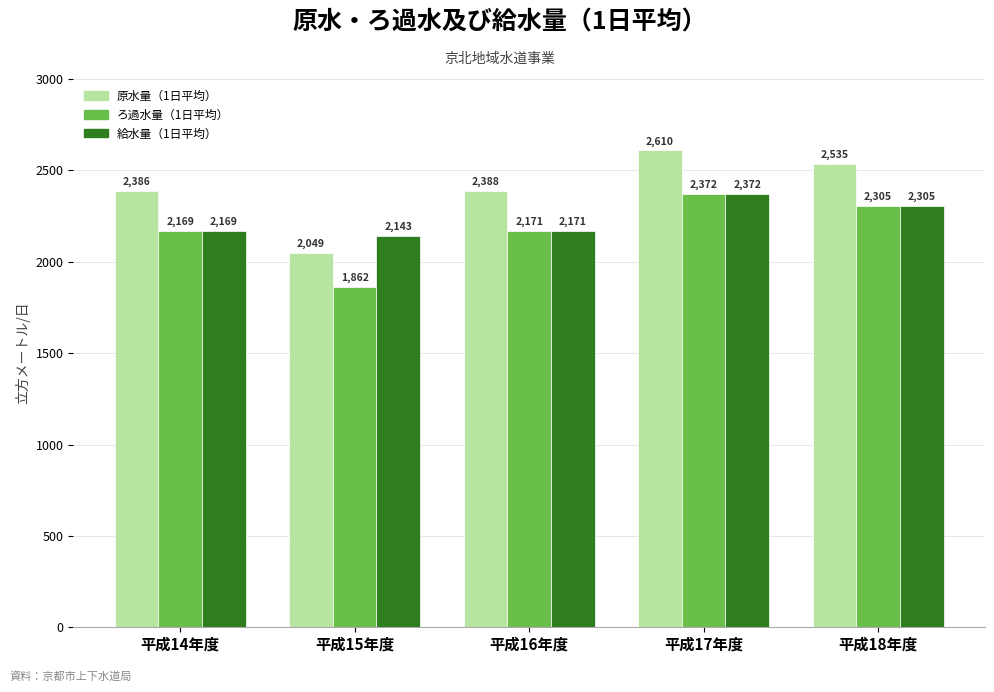

At how many categories does at least one series exceed 2203?

4